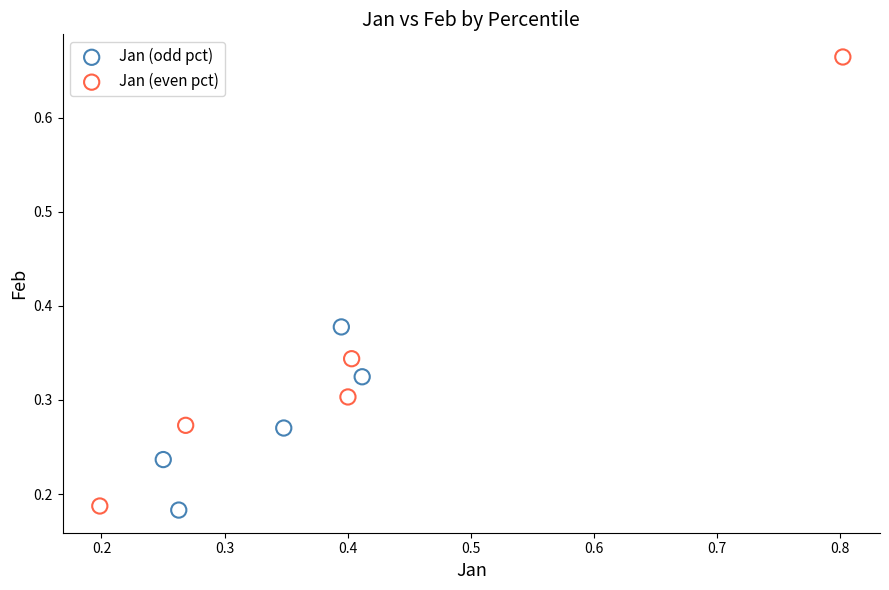

Which series reaches the minimum Y coordinate?

Jan (odd pct)